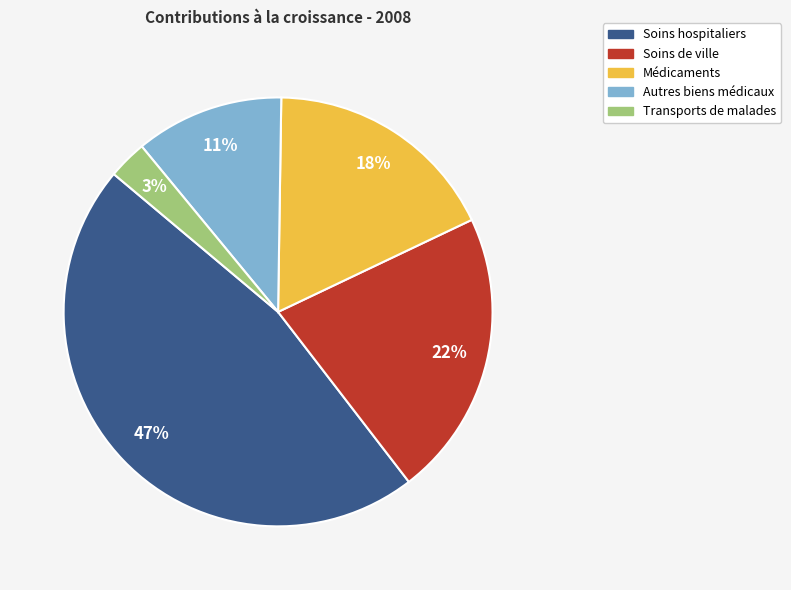

Is there any slice that represents more than half of the pie?

No